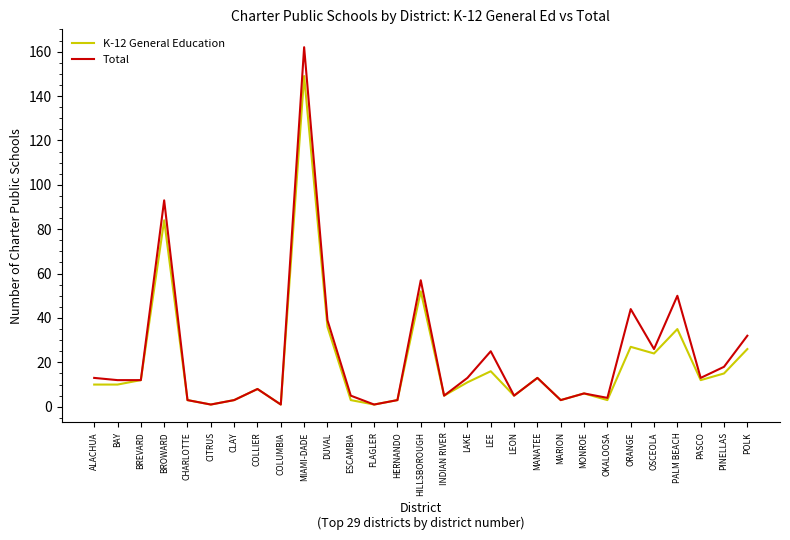

The value of K-12 General Education at OKALOOSA is 3. True or false?

True